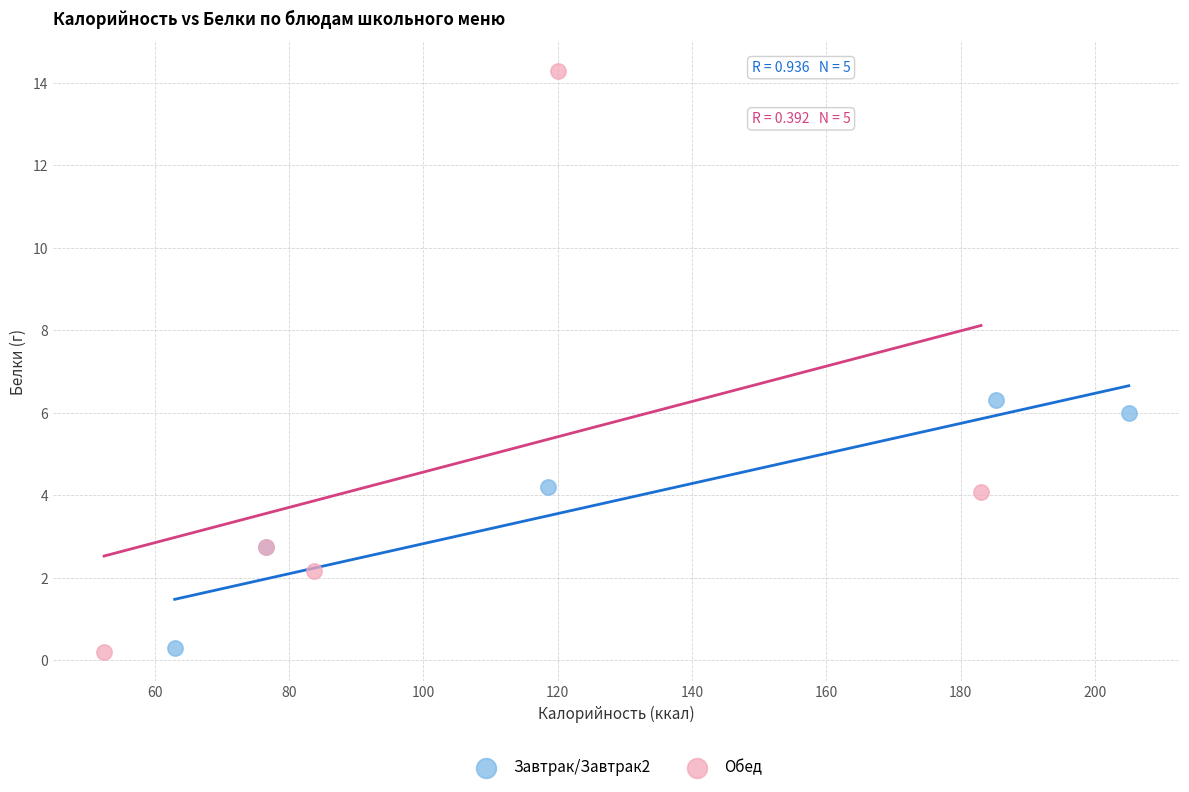

Which series has the widest spread of Y values?

Обед